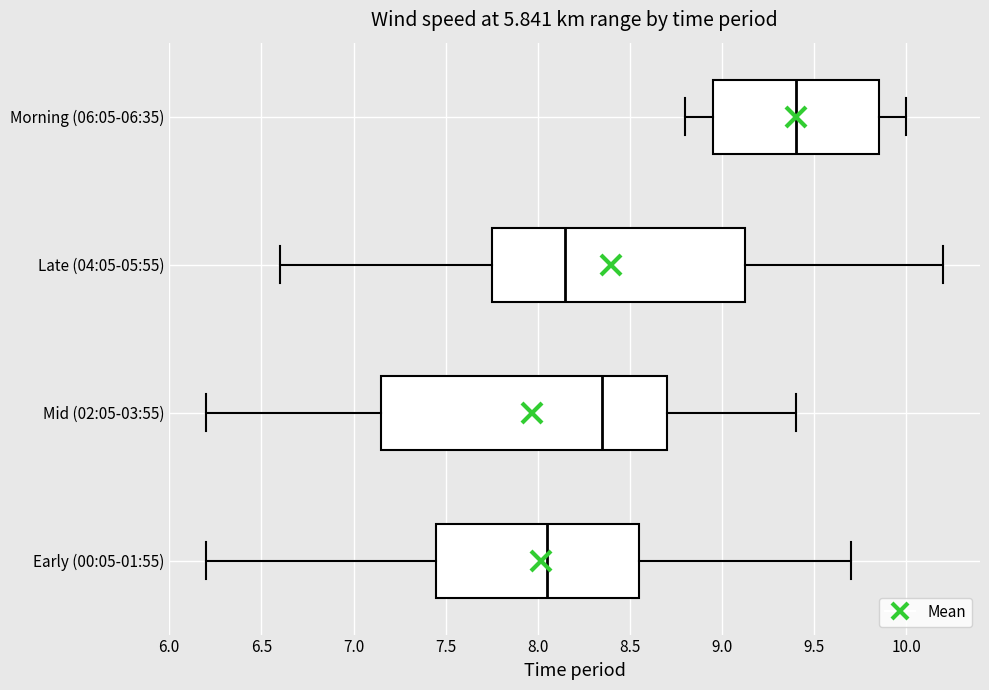

Reading bottom to top, read every box against the x-axis: the position of its median line, the range the box covers, and the ends of its whiskers. The values are not printed on the chart, so give them approximately, as read against the axis.

Early (00:05-01:55): median 8.05, box 7.45 to 8.55, whiskers 6.20 to 9.70
Mid (02:05-03:55): median 8.35, box 7.15 to 8.70, whiskers 6.20 to 9.40
Late (04:05-05:55): median 8.15, box 7.75 to 9.15, whiskers 6.60 to 10.20
Morning (06:05-06:35): median 9.40, box 8.95 to 9.85, whiskers 8.80 to 10.00